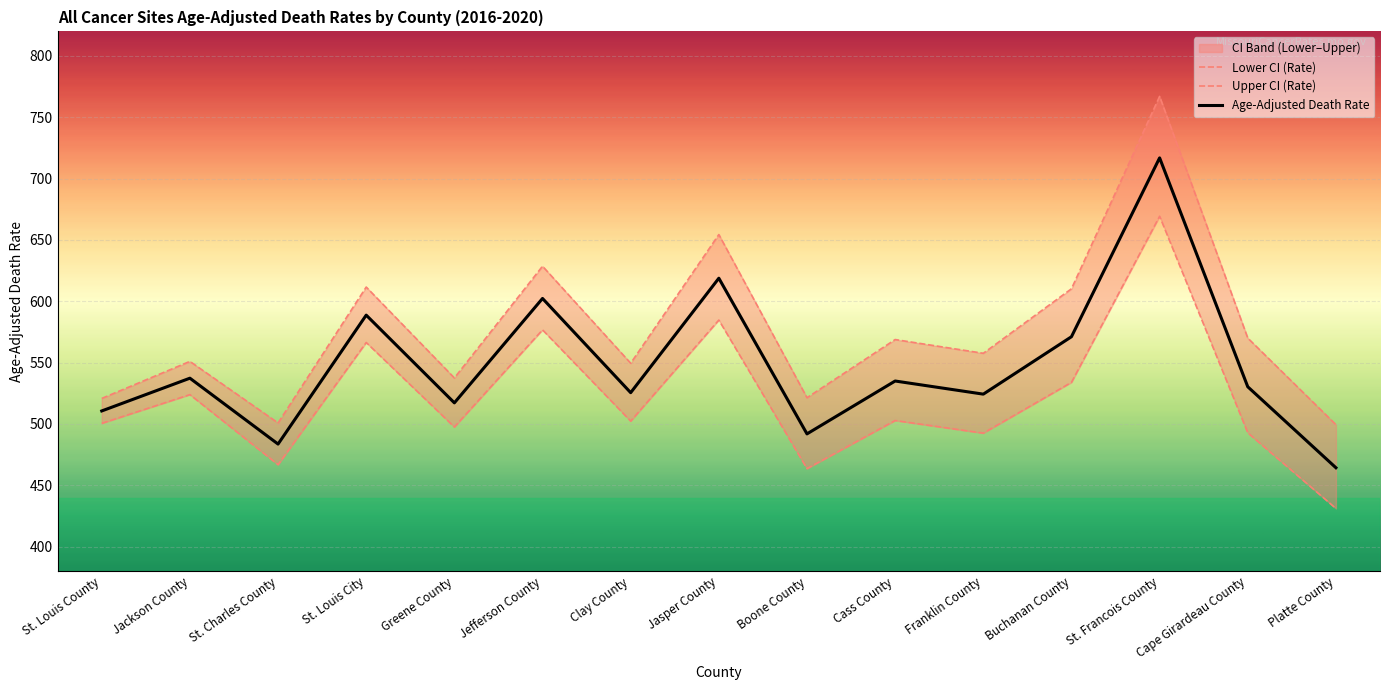

How many lines are shown in the chart?

3